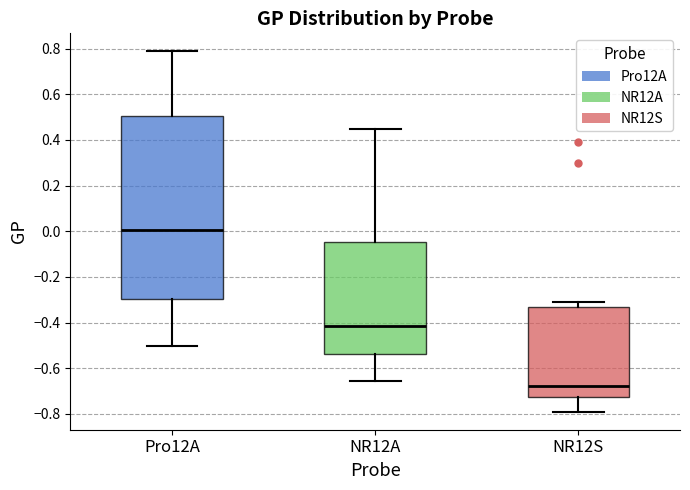

Where does the lower whisker of the box for NR12A end on the y-axis? The values are not printed on the chart, so give them approximately, as read against the axis.

-0.66